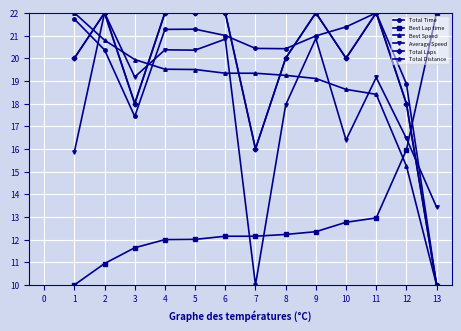

What is the total value across all series at 11?

116.5